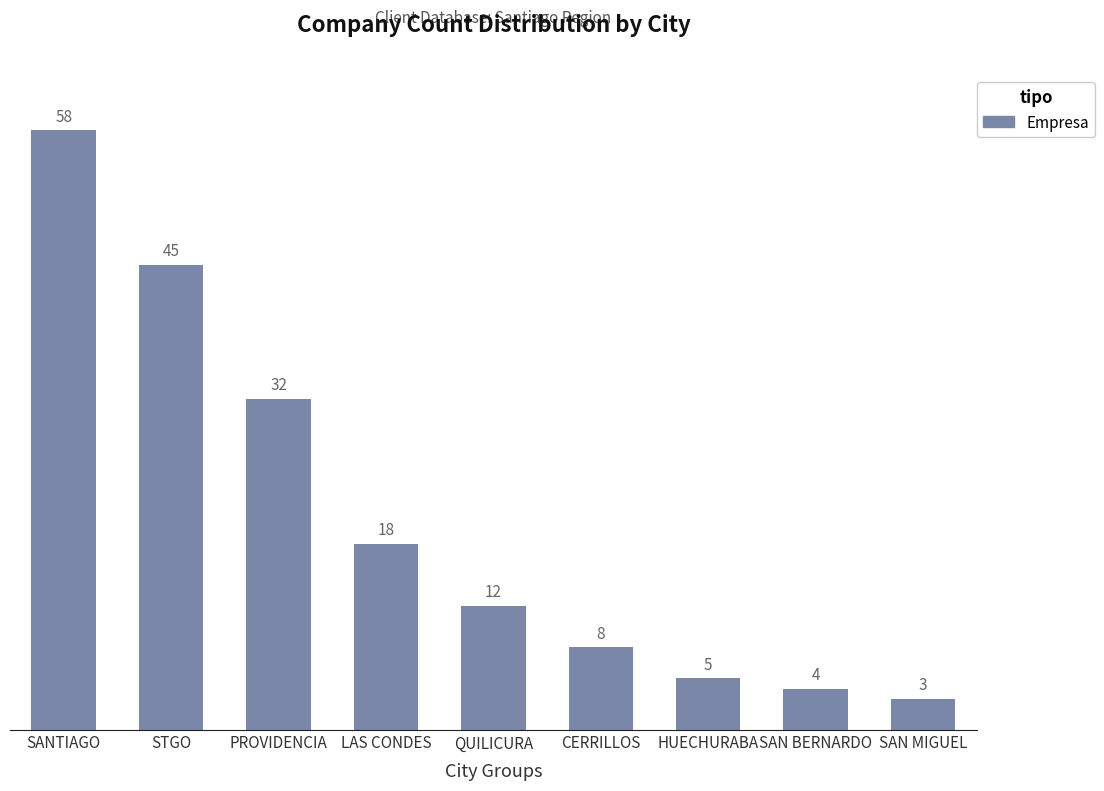

What is the ratio of the value at PROVIDENCIA to the value at SAN MIGUEL?

10.7